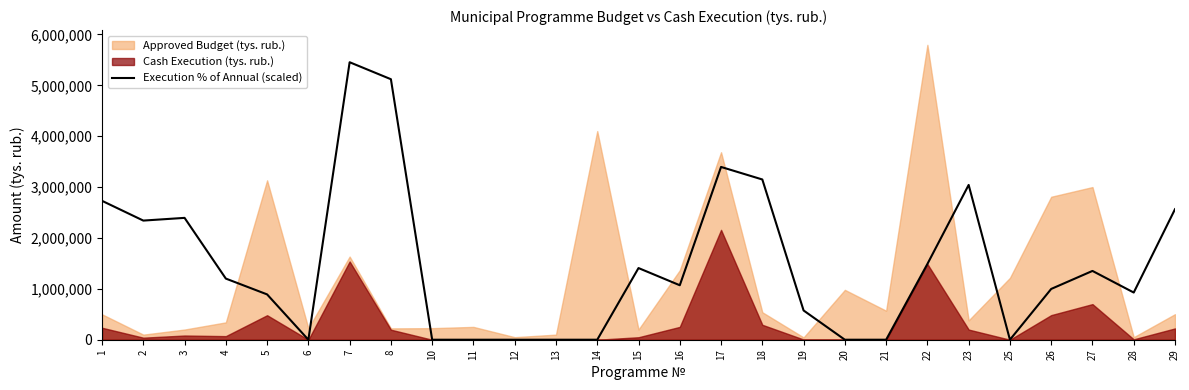

Where is the first local maximum?

3